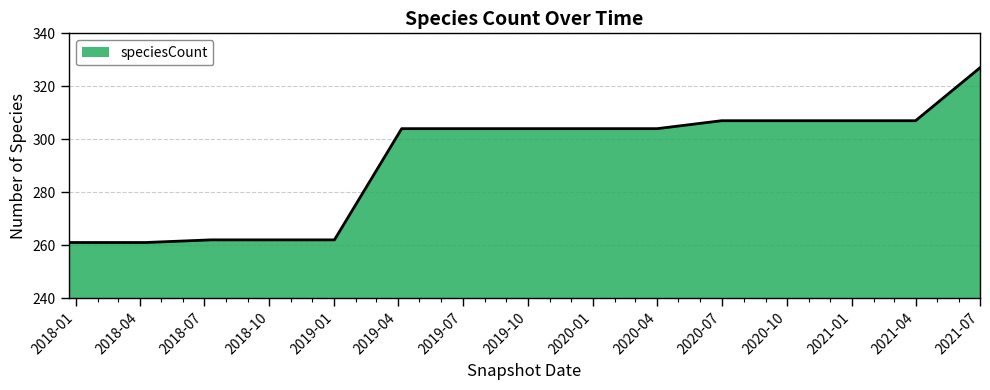

What is the greatest value displayed?

327